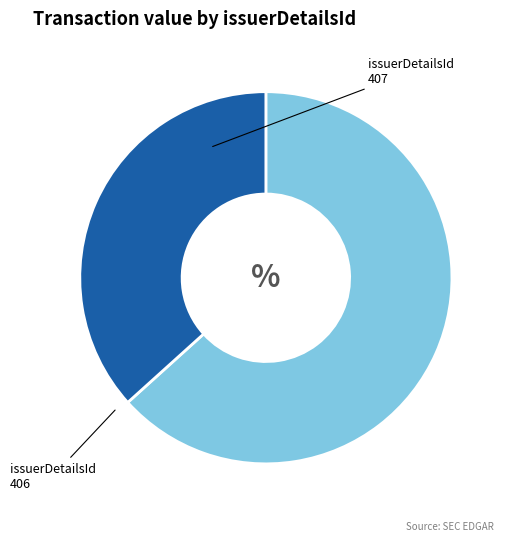

Is there any slice that represents more than half of the pie?

Yes